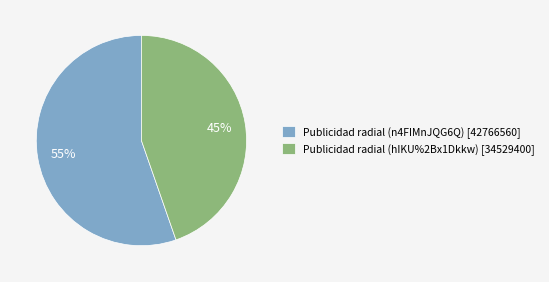

Is there any slice that represents more than half of the pie?

Yes